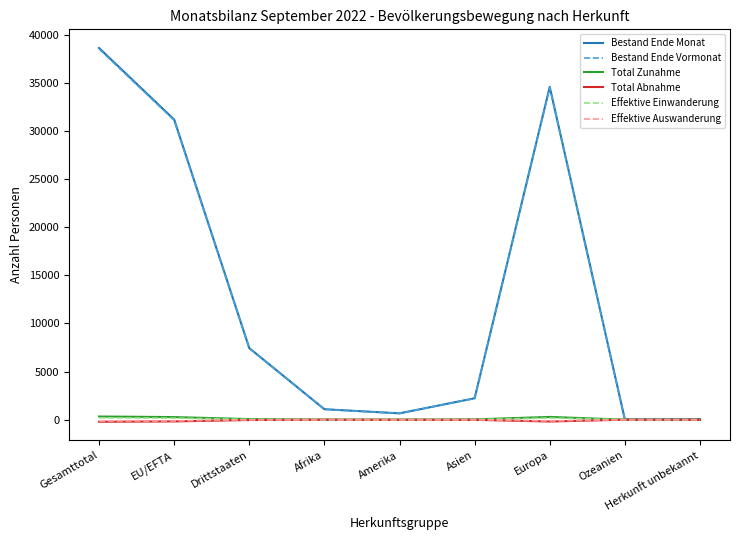

What is the sum of the Bestand Ende Vormonat values at Gesamttotal and EU/EFTA?

69636